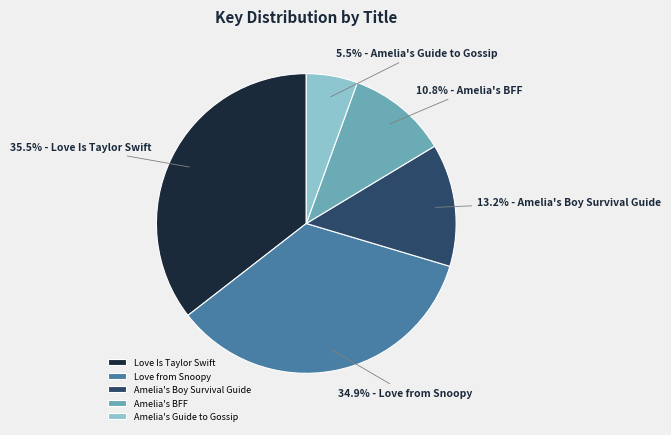

What percentage is NOT represented by Amelia's Boy Survival Guide?

86.8%